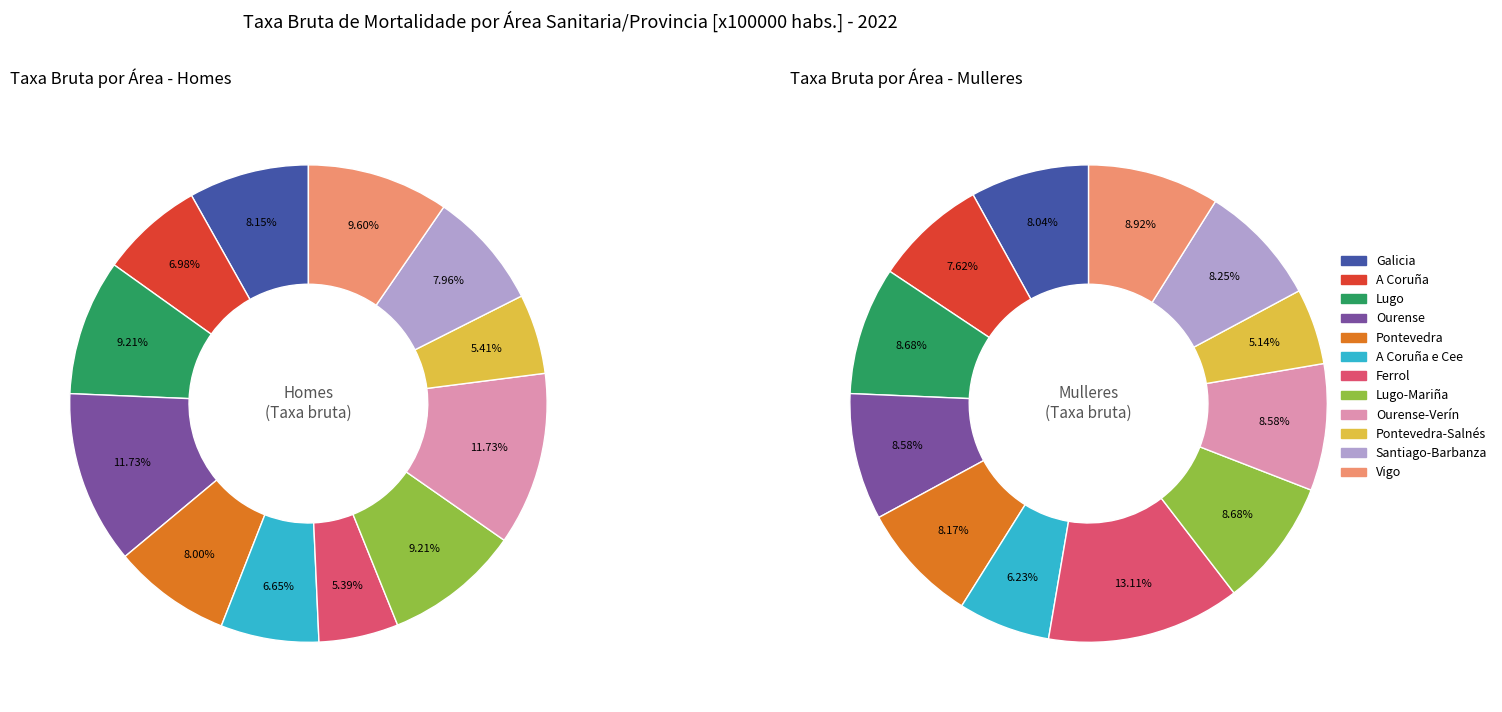

Does Ourense Mulleres account for over 50% of the chart?

No